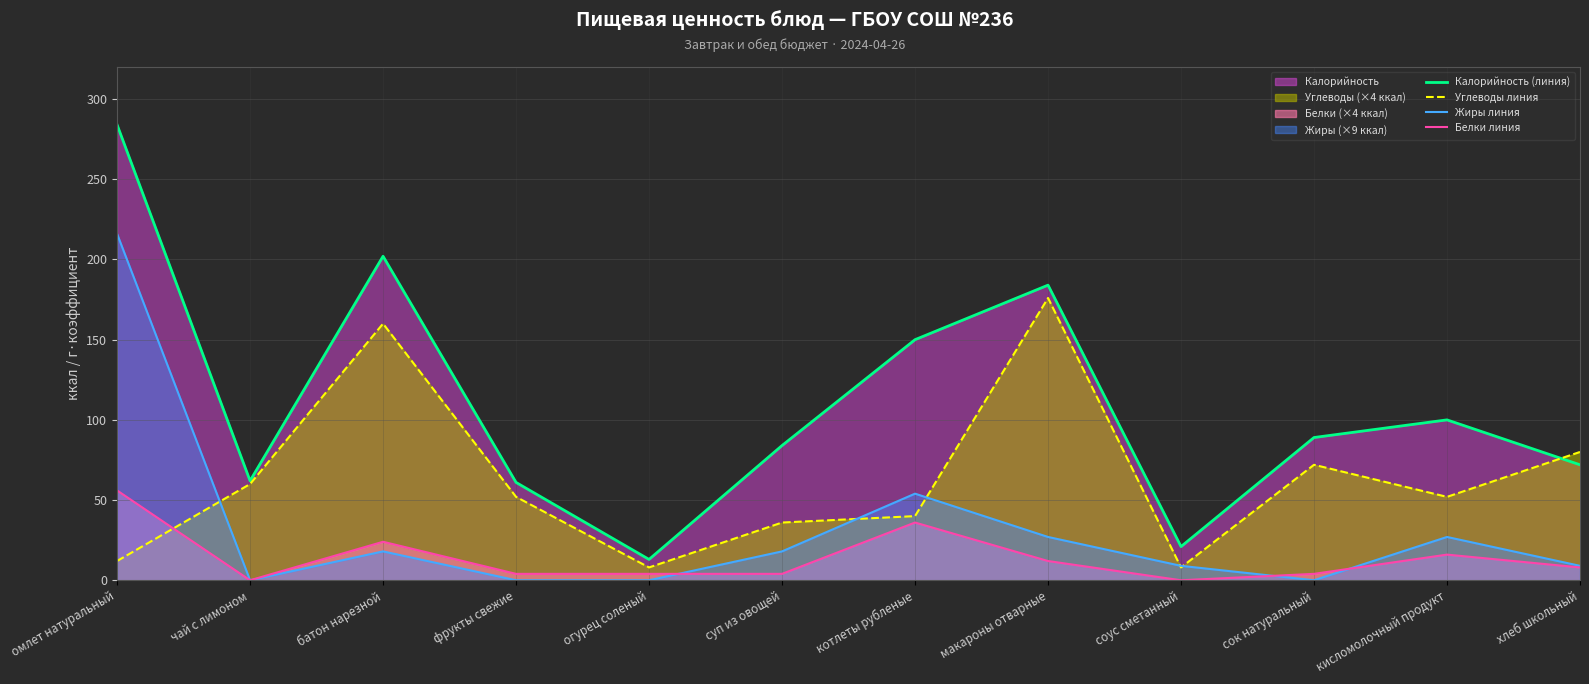

Which series ends up on top after the final intersection of Углеводы линия and Калорийность (линия)?

Углеводы линия